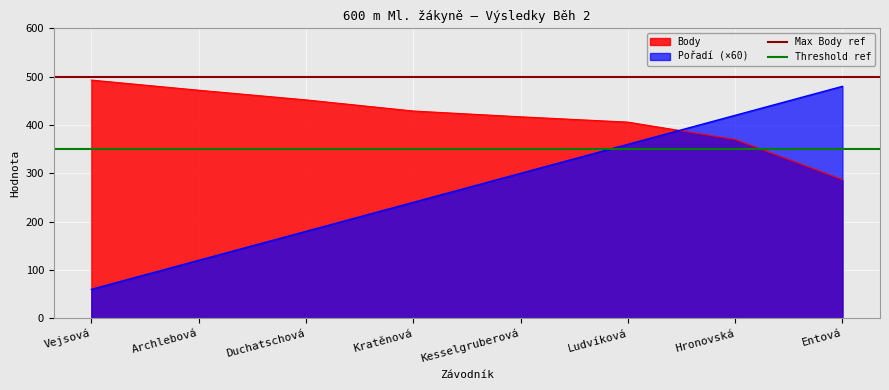

What is the highest value of the Body series?

493